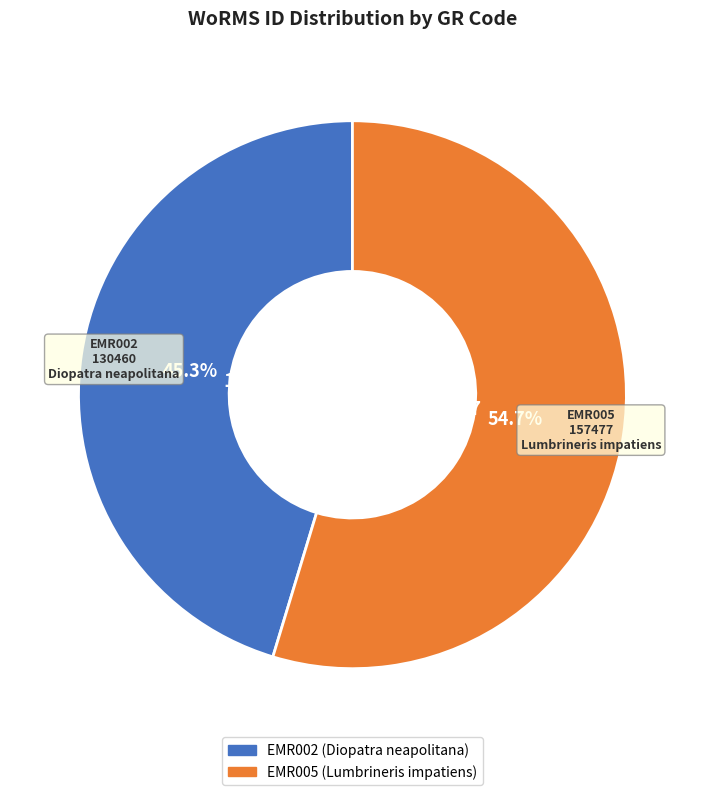

True or false: EMR002 accounts for 56% of the total.

False